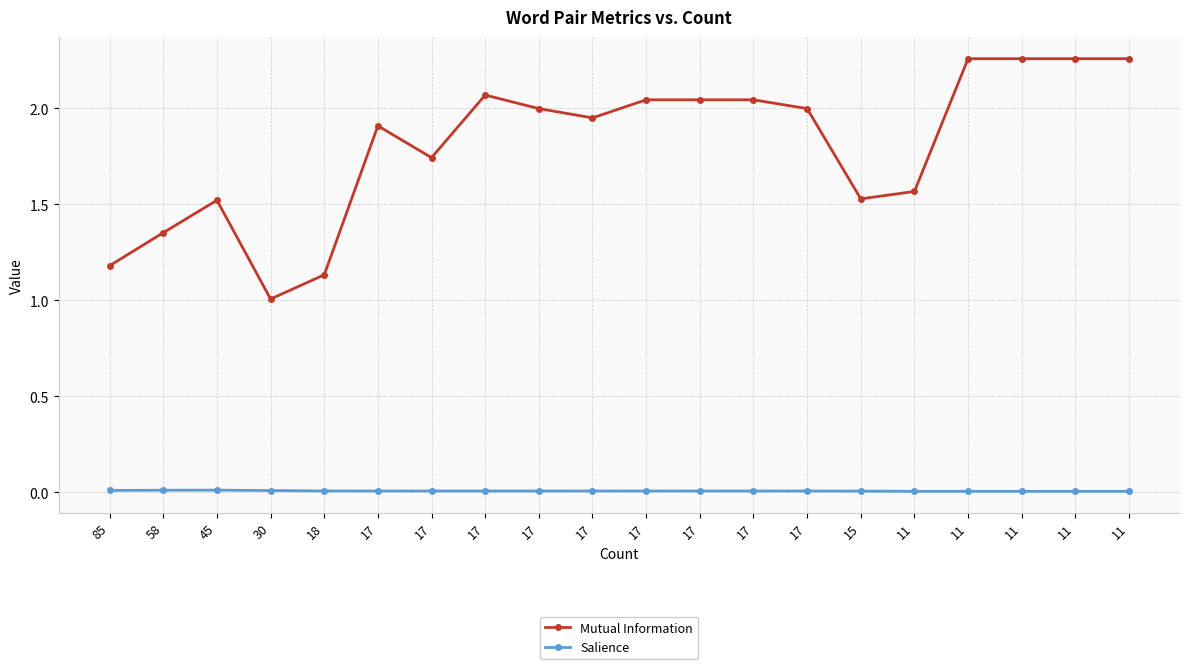

At which category is the sum across all series the highest?

11